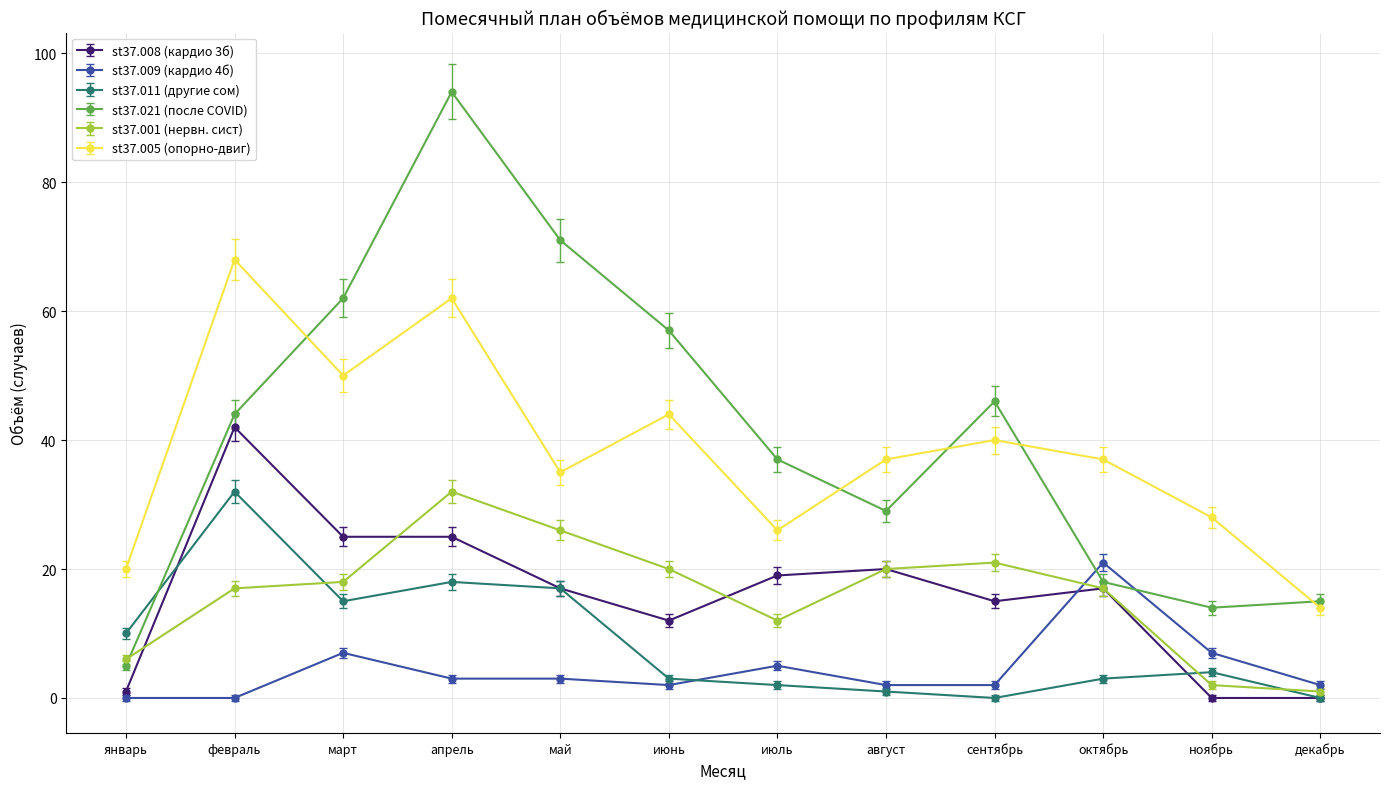

Which series changed the most between май and октябрь?

st37.021 (после COVID)